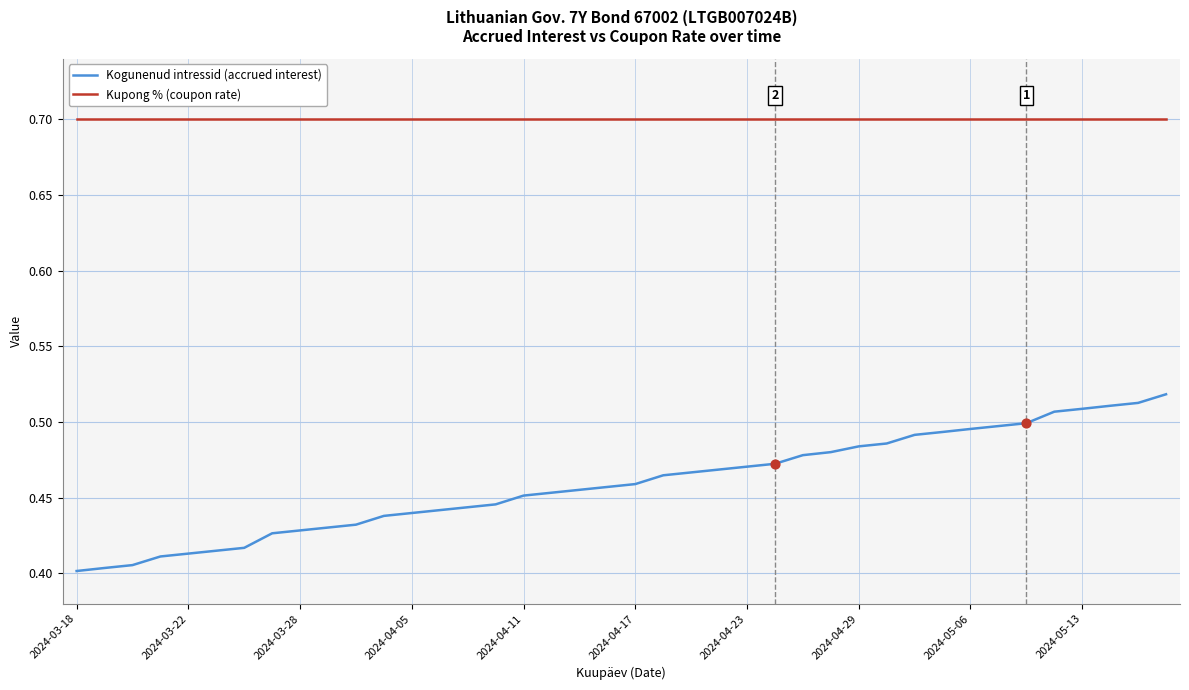

Which series has the widest spread of values?

Kogunenud intressid (accrued interest)